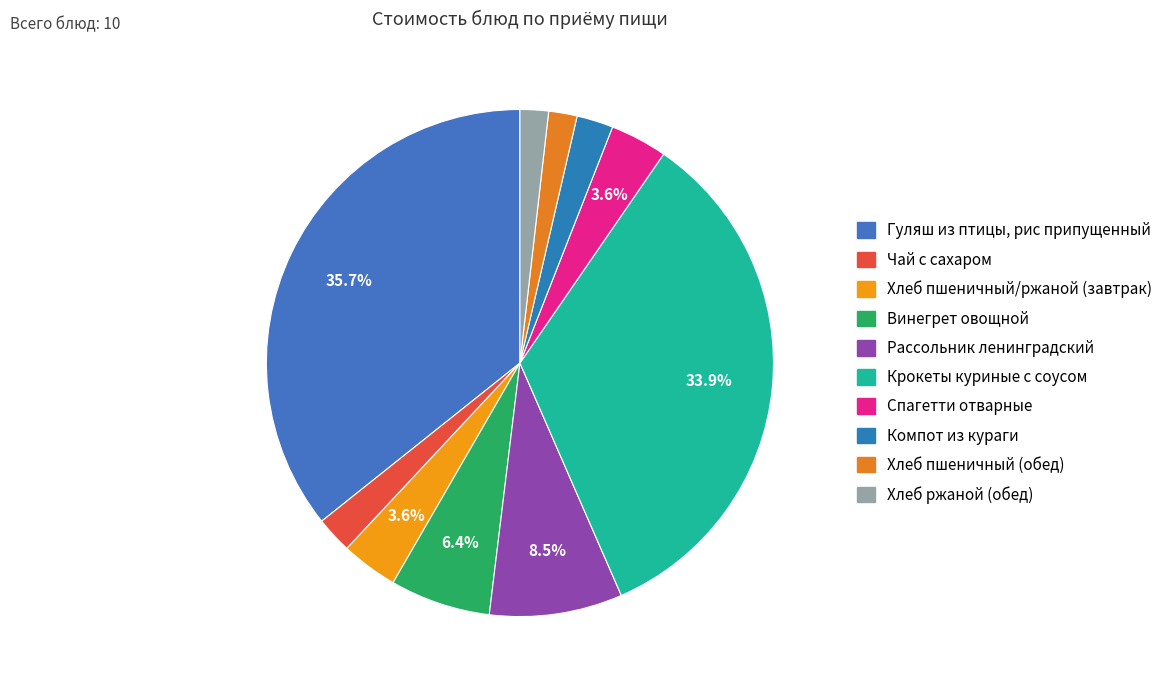

Count the number of slices in the pie.

10